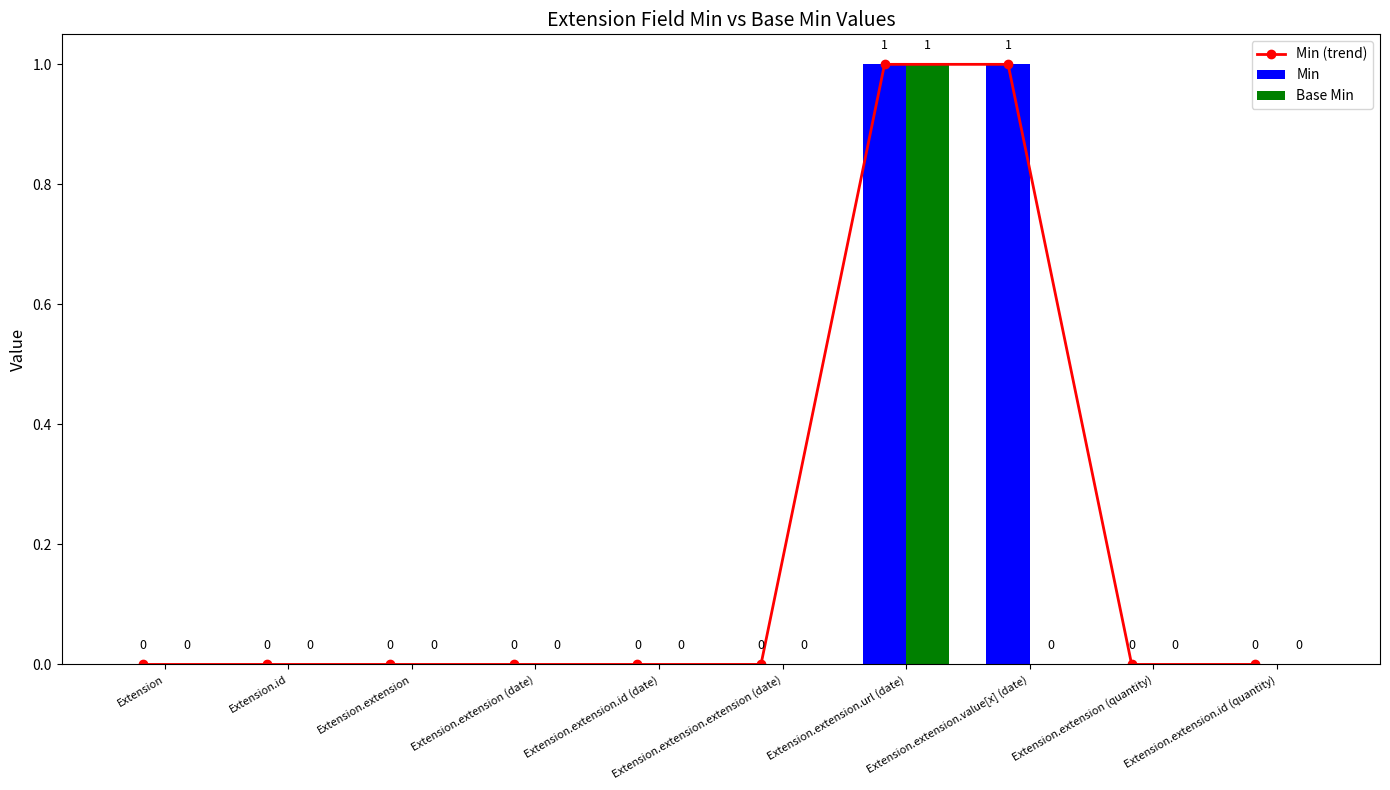

Is it true that Min (trend) equals 1 at Extension.extension.id (date)?

False